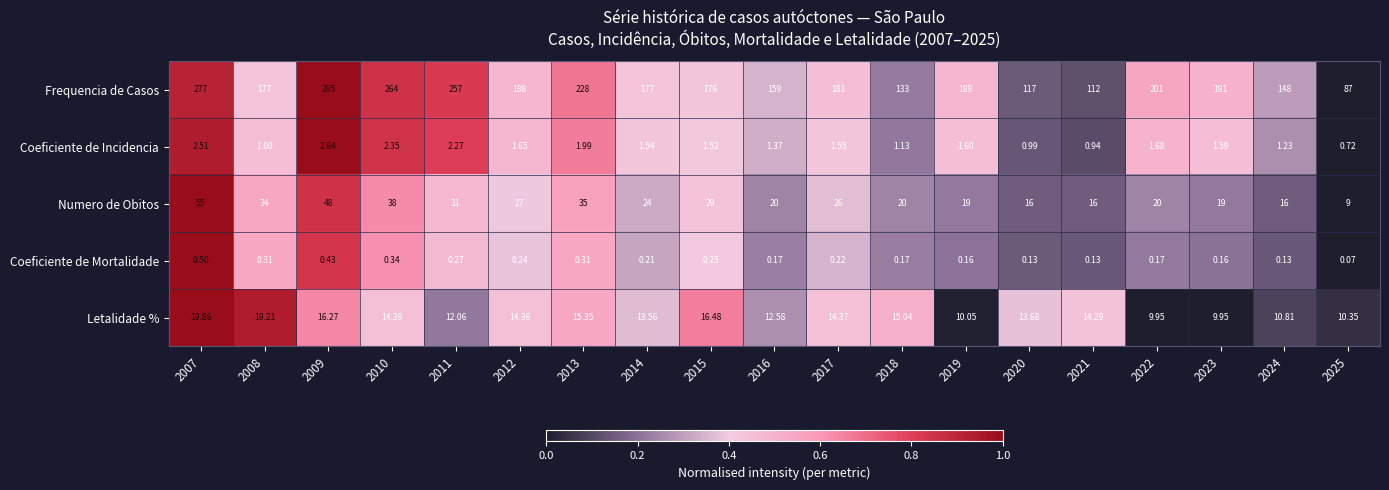

Between 2016 and 2017, which series saw the biggest shift?

Frequencia de Casos